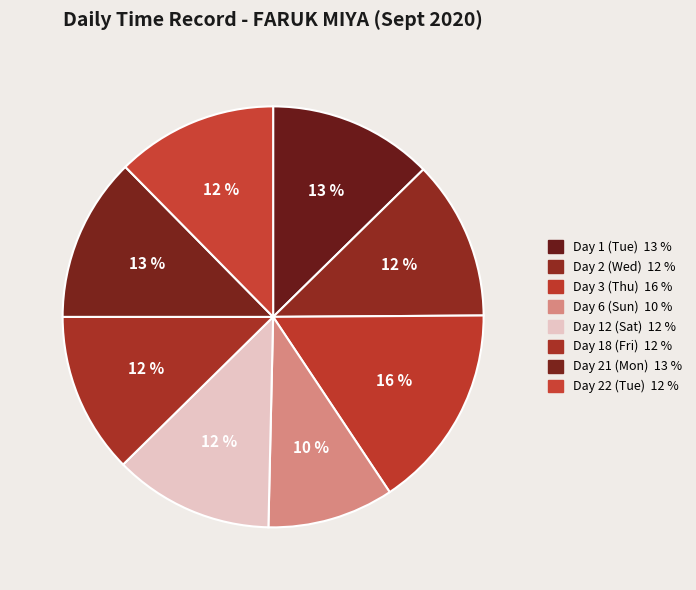

Does Day 6 (Sun) represent more than half of the total?

No